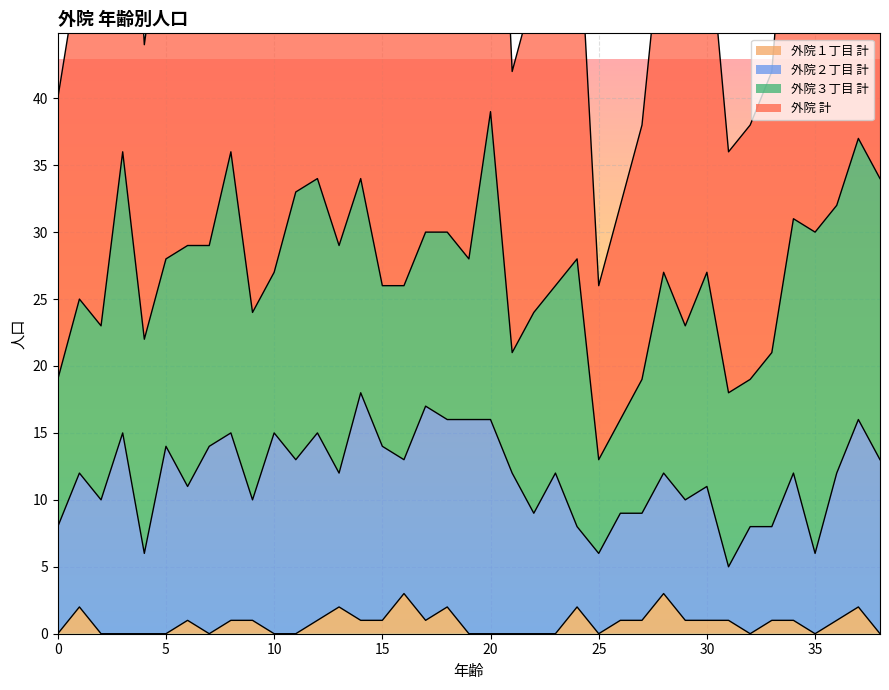

Where is the first local maximum for 外院１丁目 計?

1